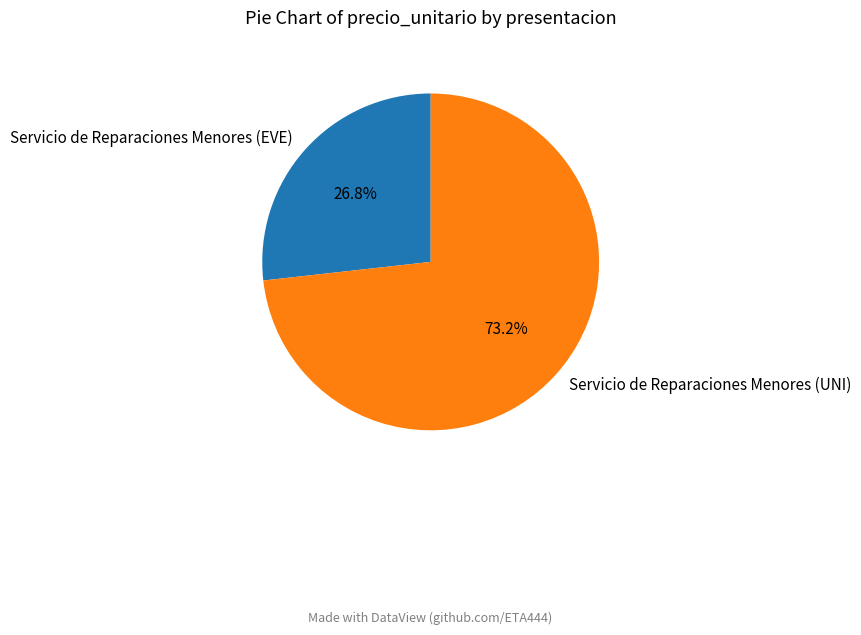

Count the number of slices in the pie.

2